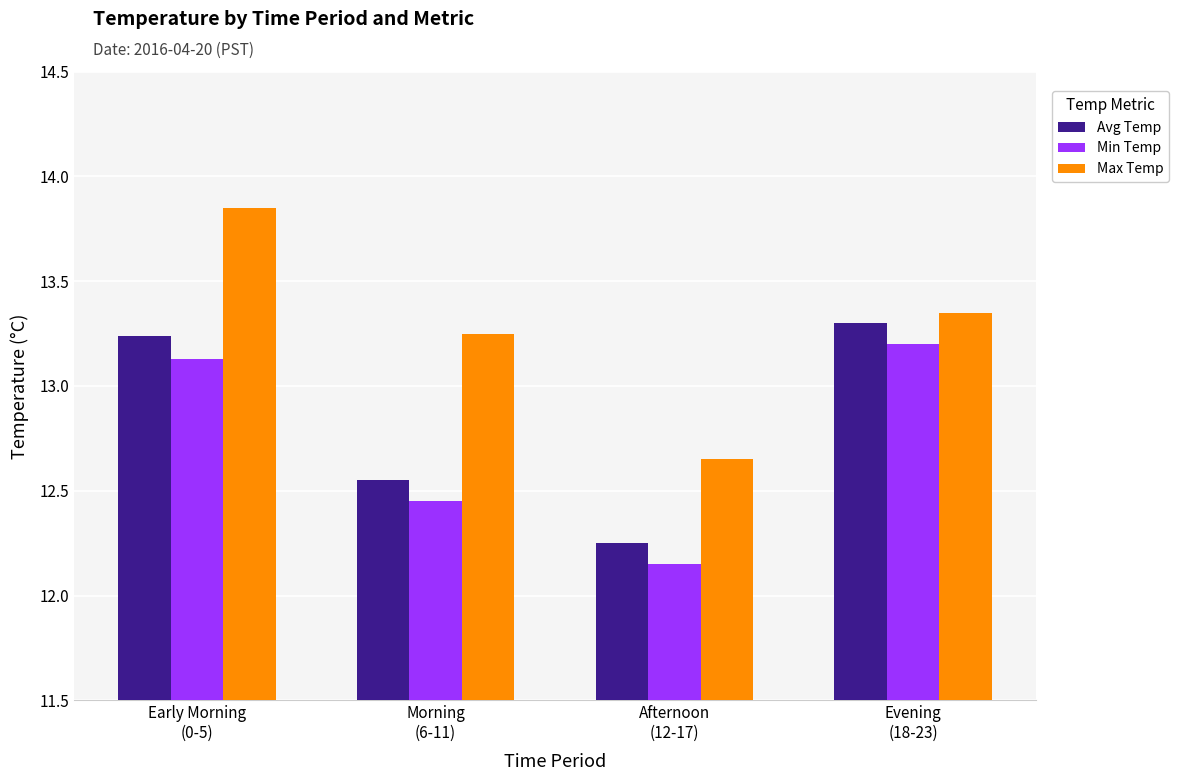

At which category is the sum across all series the highest?

Early Morning
(0-5)